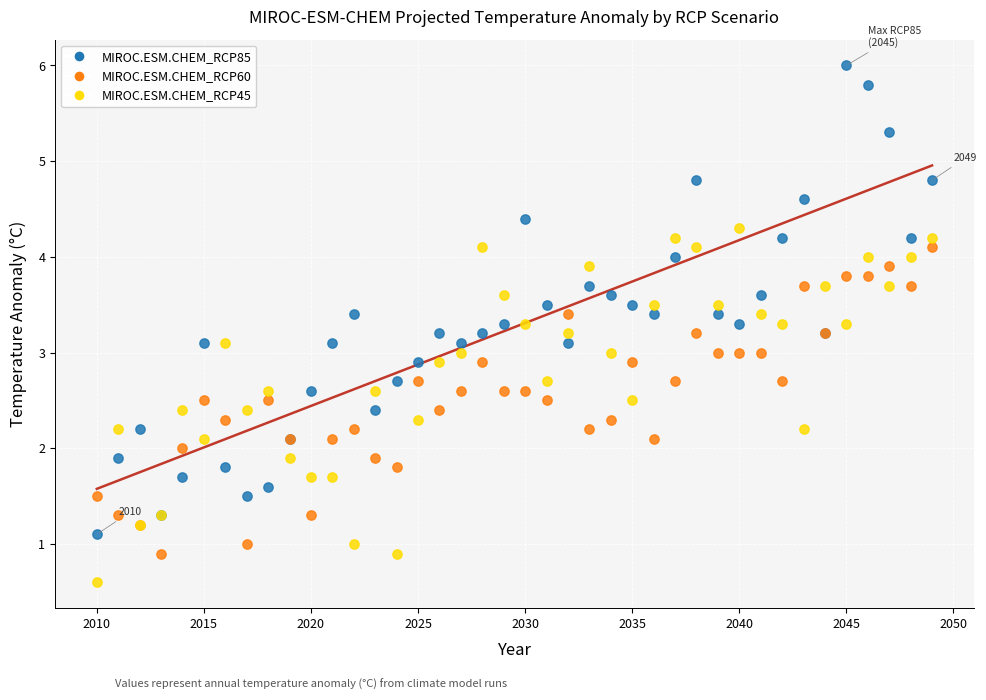

Which series has the widest spread of Y values?

MIROC.ESM.CHEM_RCP85